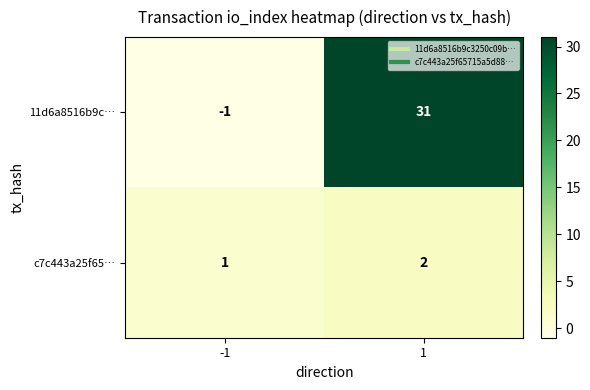

What is the spread (max minus min) of values at -1?

2